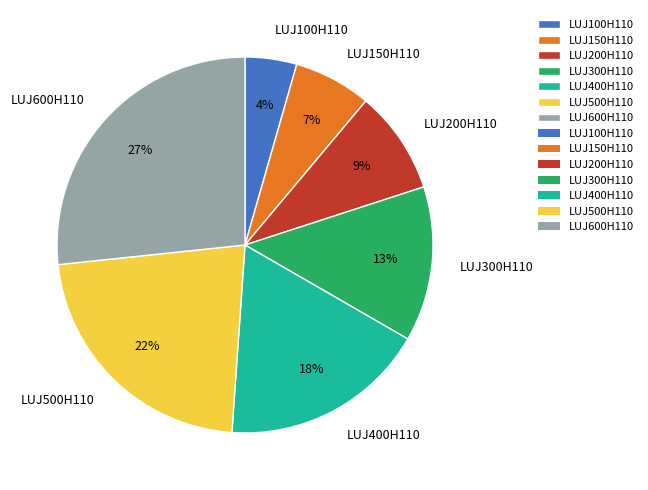

The LUJ150H110 slice represents 1% of the pie. True or false?

False